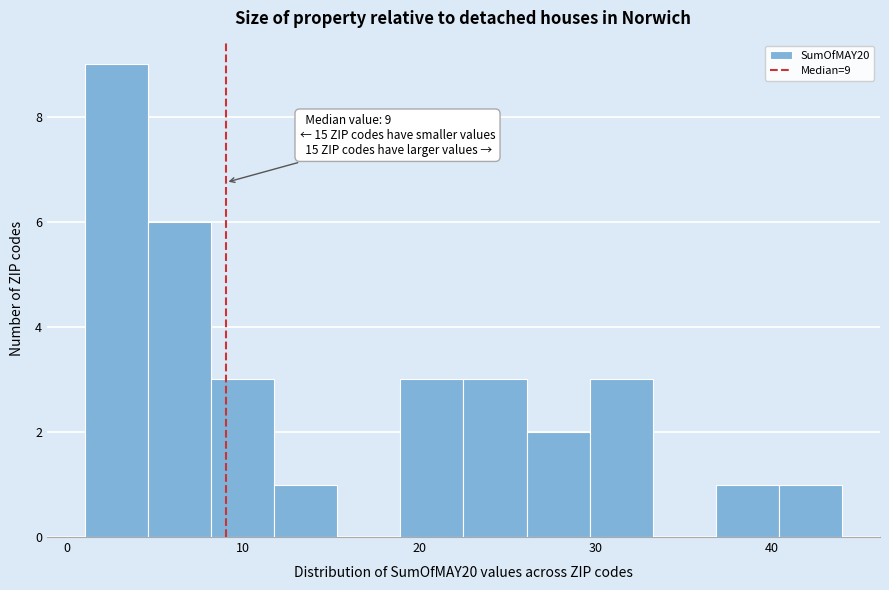

Around what value on the x-axis is the tallest bar? Give the approximate position of its centre, as read against the axis.

3